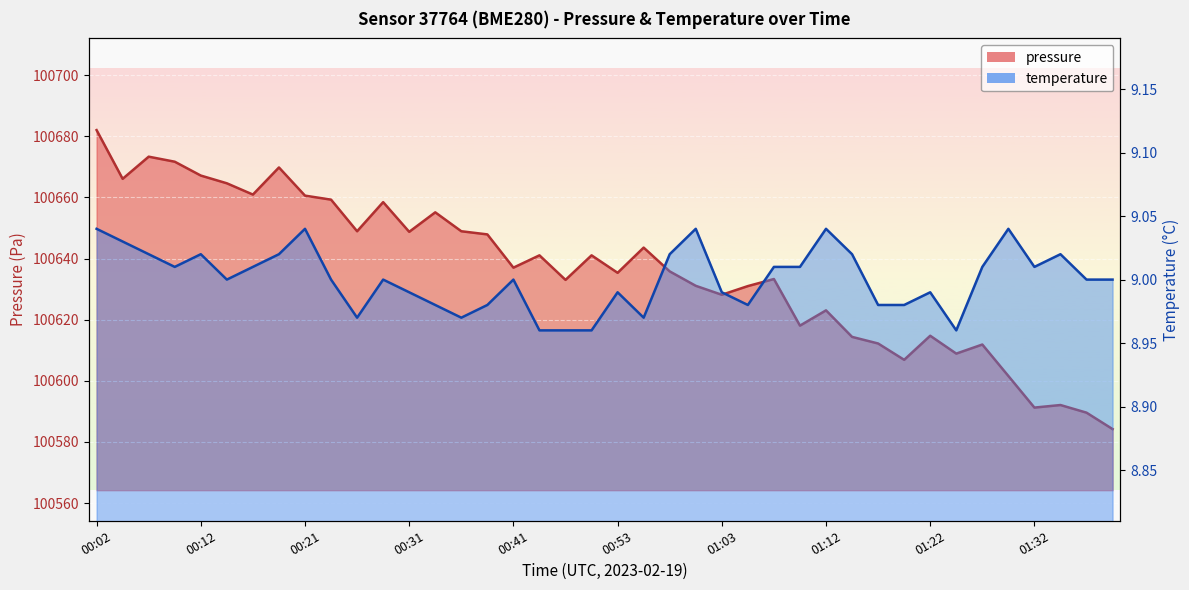

Is the value of temperature at 00:24 greater than the value of pressure at 00:58?

No